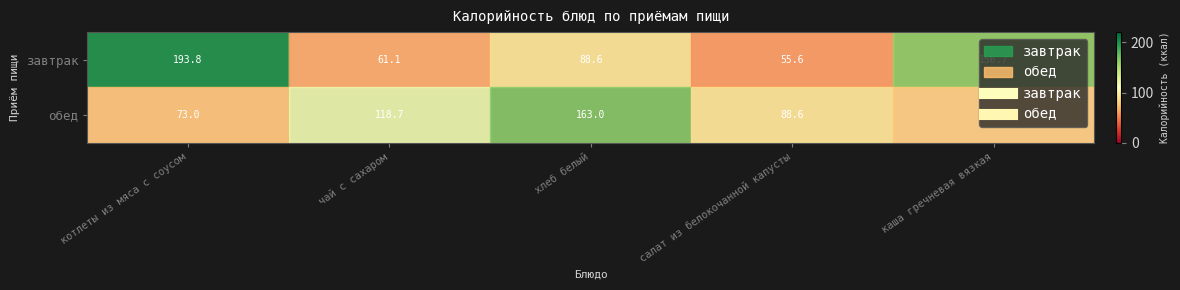

What is the spread (max minus min) of values at хлеб белый?

74.4